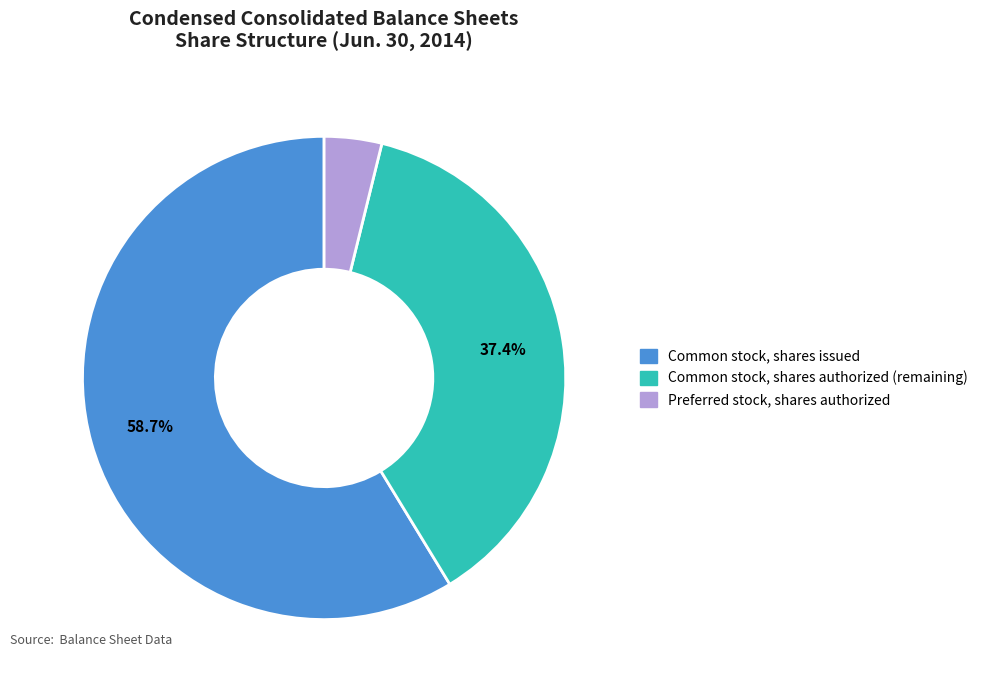

Approximately how many times larger is the value at Common stock, shares issued compared to Common stock, shares authorized?

1.6